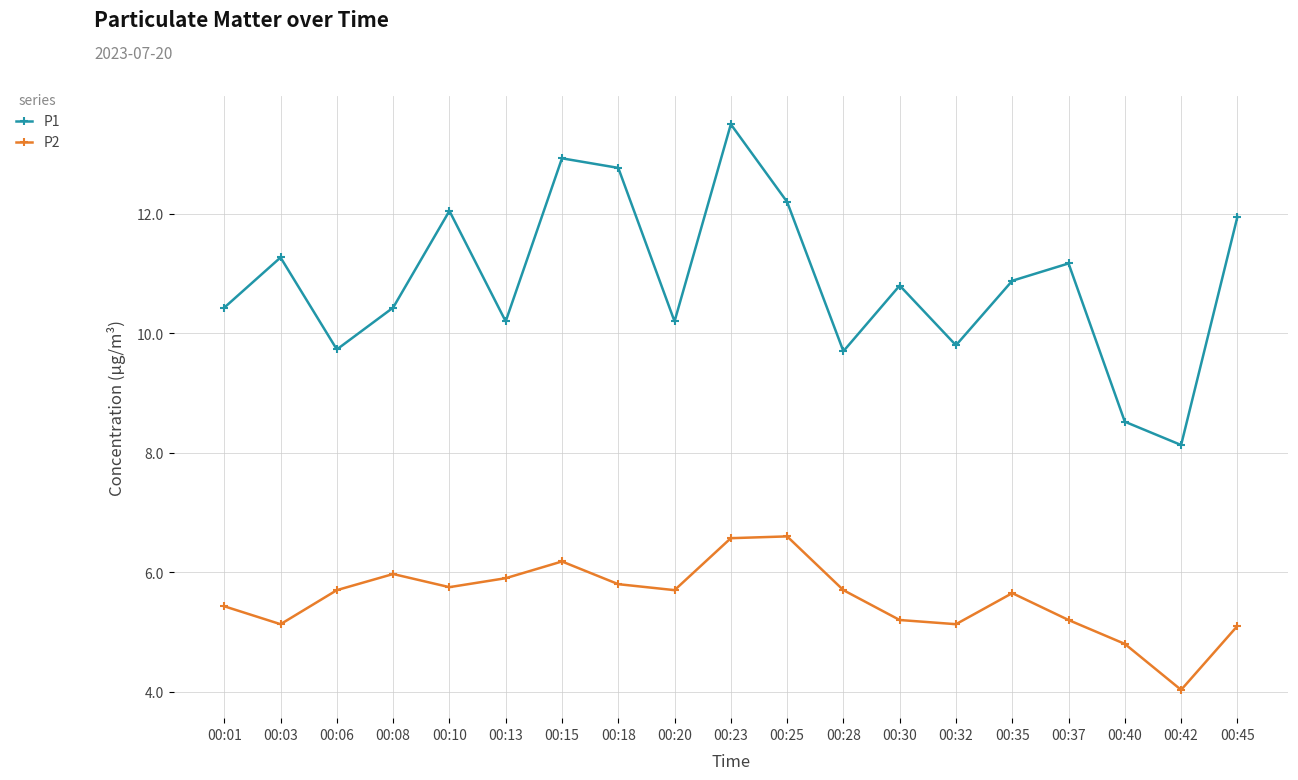

How many lines are shown in the chart?

2